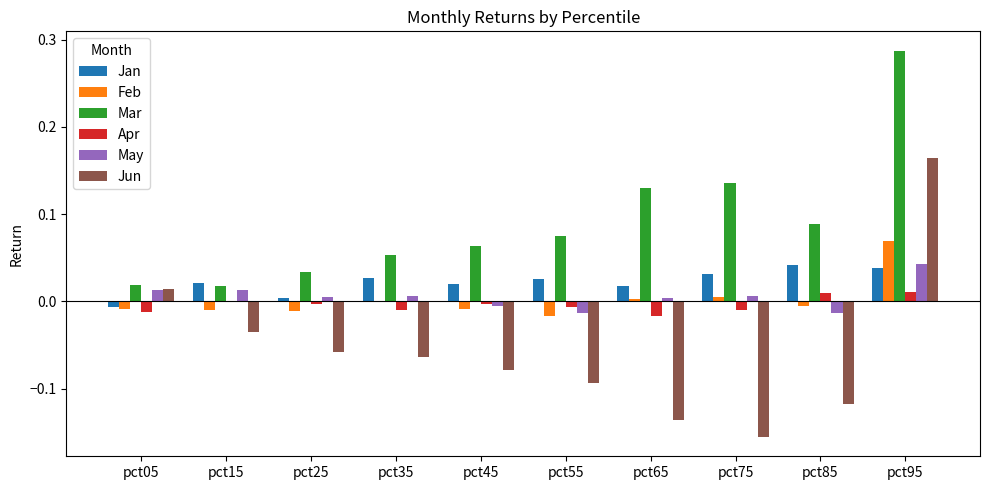

Which series has the largest range (max minus min)?

Jun